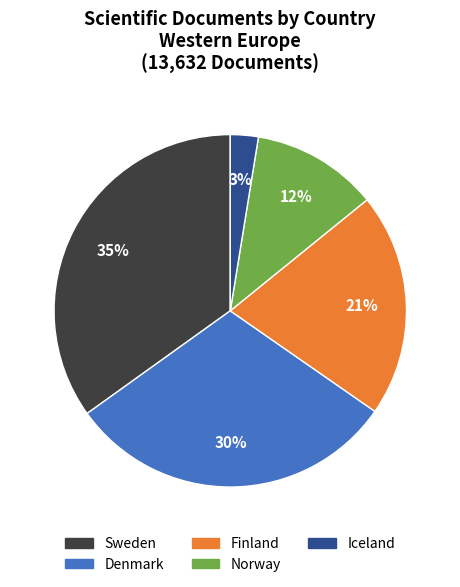

To the nearest percent, what is the difference between the Finland and Sweden slice percentages?

14%